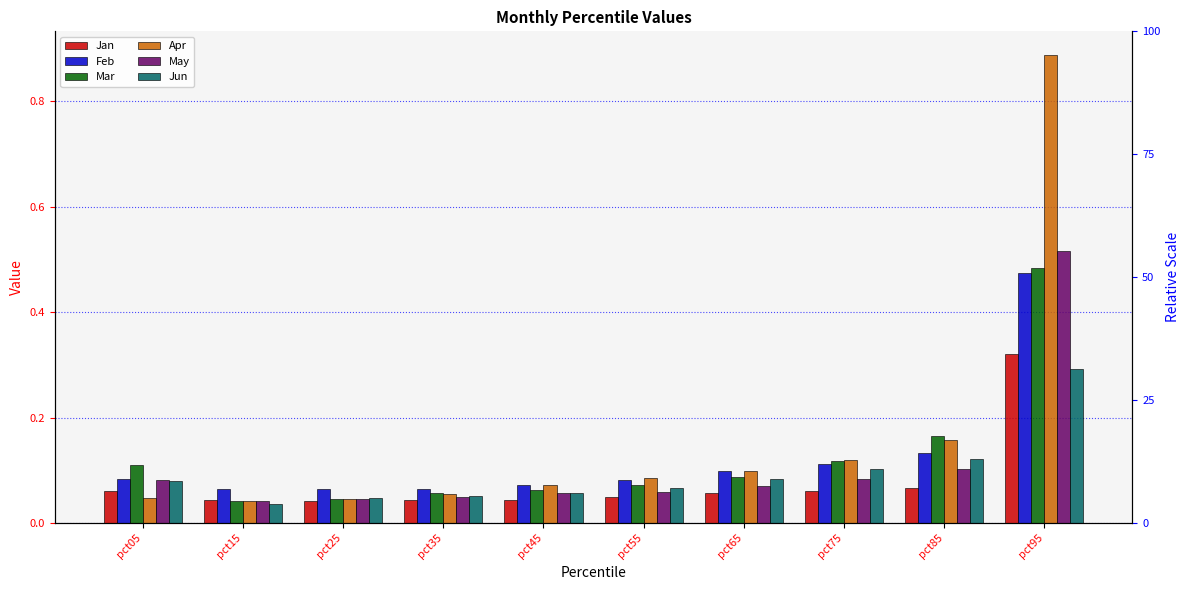

What is the difference between the highest and lowest values at pct05?

0.1